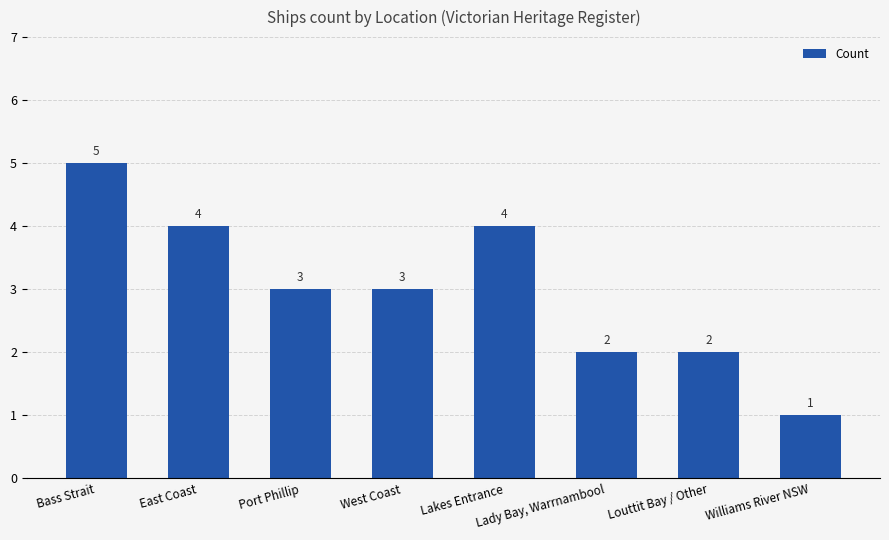

What is the approximate value at Louttit Bay / Other?

2